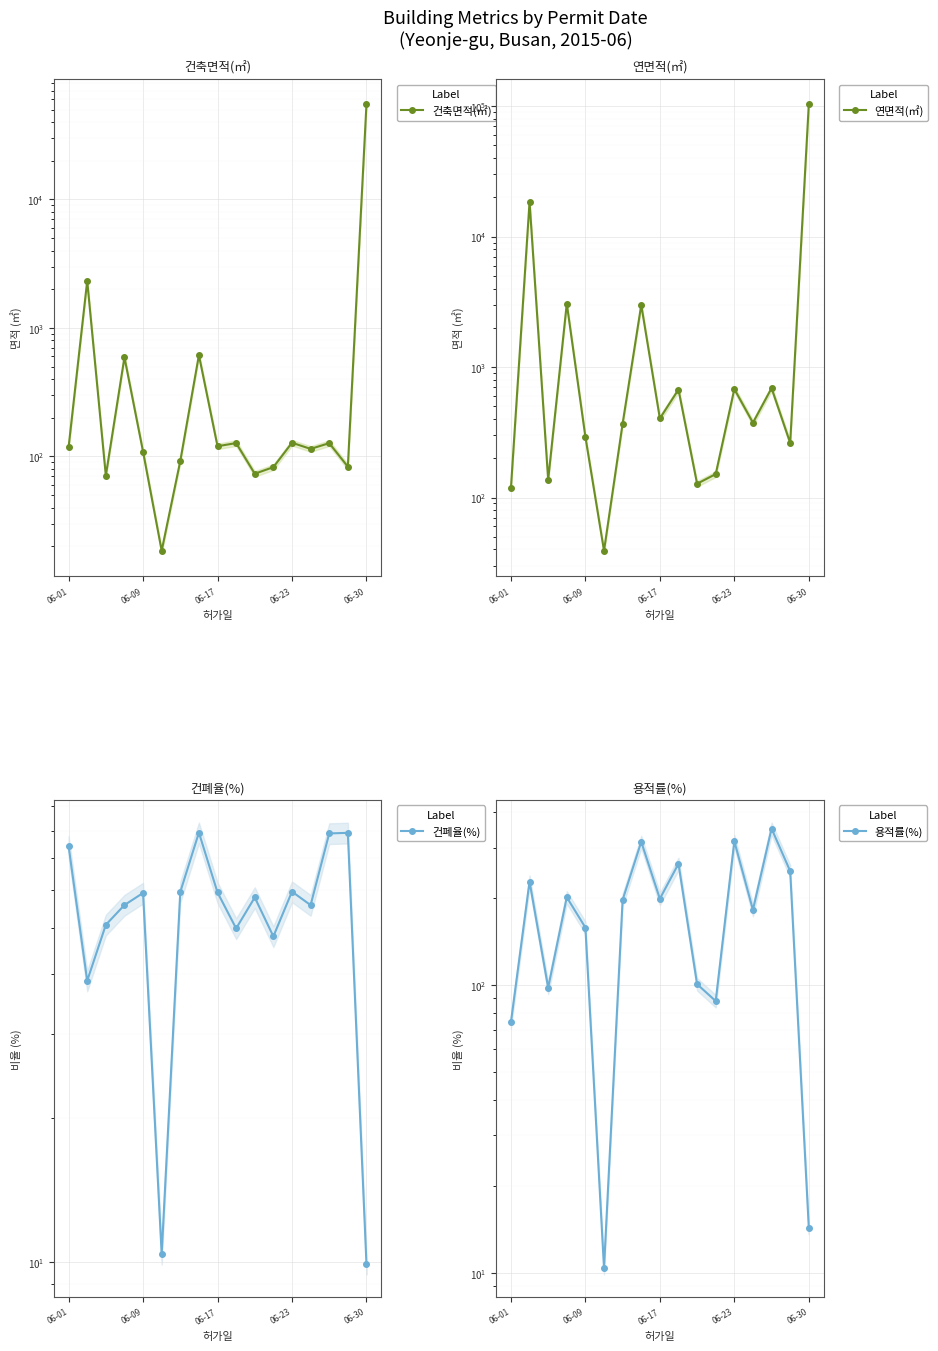

What is the label of the 7th point from the right?

10